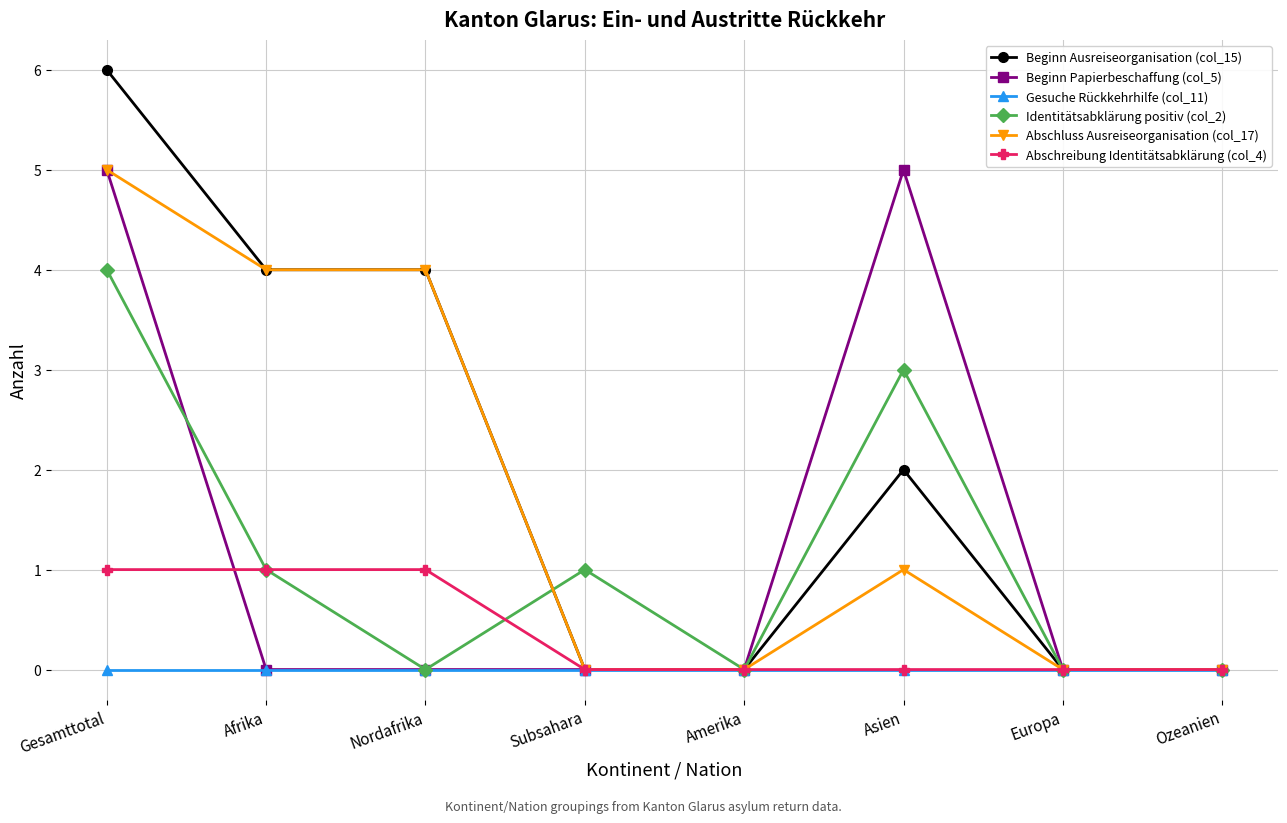

How many Beginn Ausreiseorganisation (col_15) values are between 0 and 4?

7